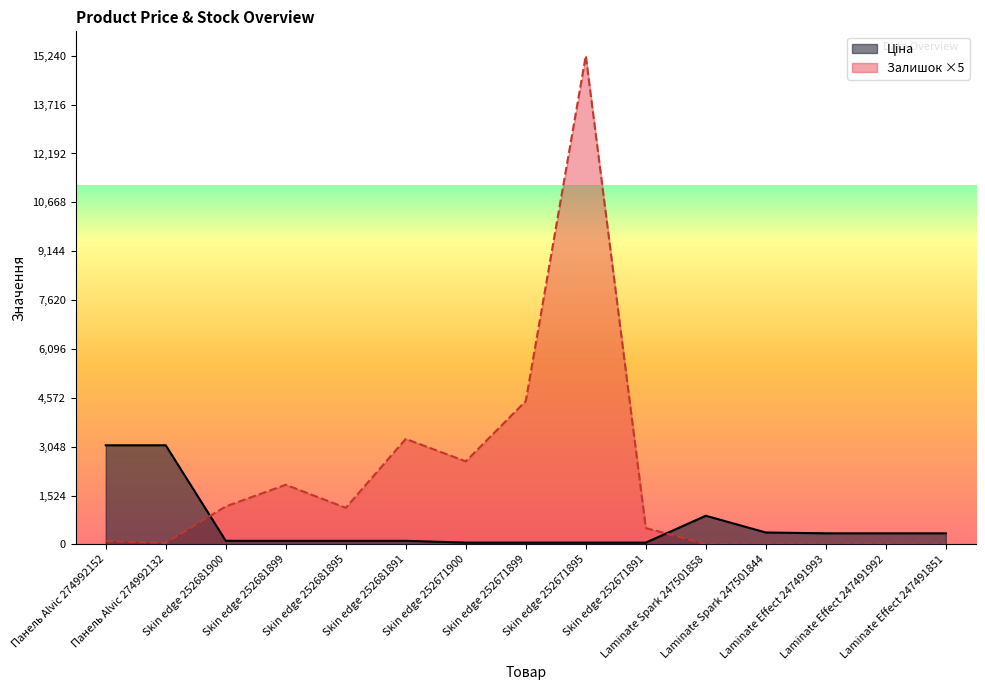

List the series in order of their peak value, lowest first.

Ціна, Залишок